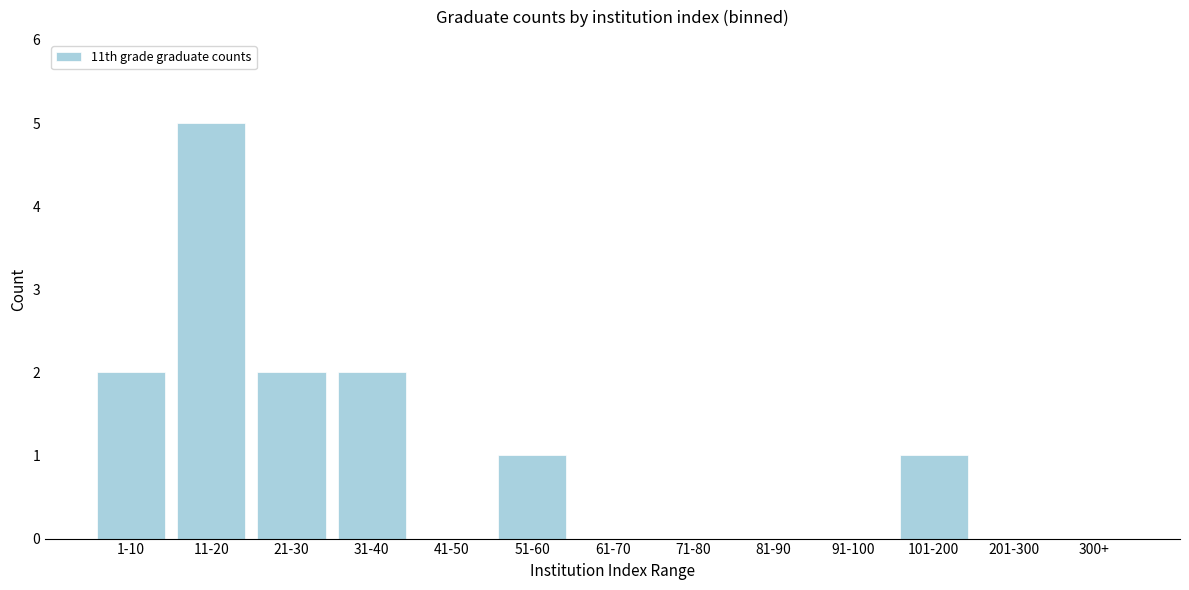

Reading left to right, transcribe all the data shown in this chart.

1-10=2	11-20=5	21-30=2	31-40=2	41-50=0	51-60=1	61-70=0	71-80=0	81-90=0	91-100=0	101-200=1	201-300=0	300+=0